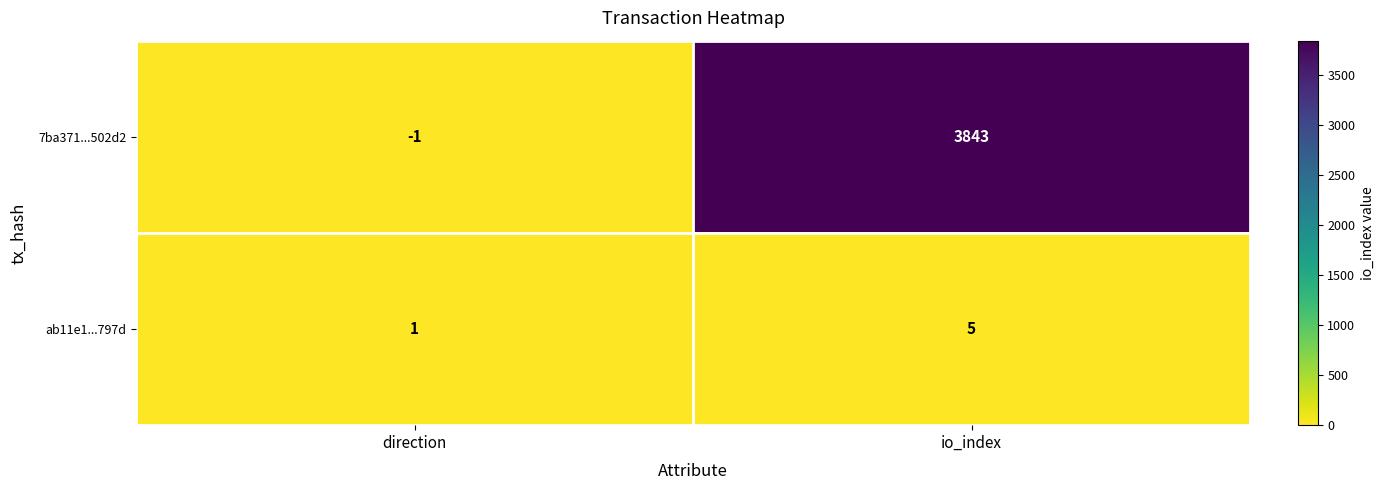

The ab11e1...797d series shows 9 at io_index. True or false?

False